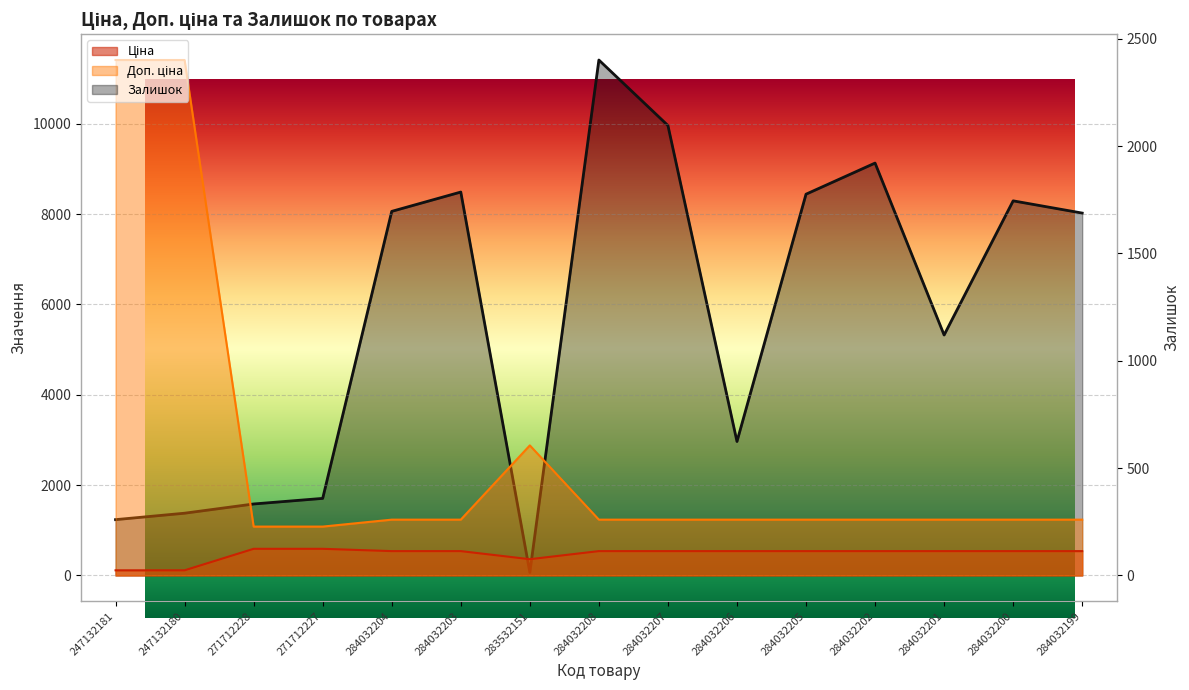

What is the spread (max minus min) of values at 284032207?

1557.0